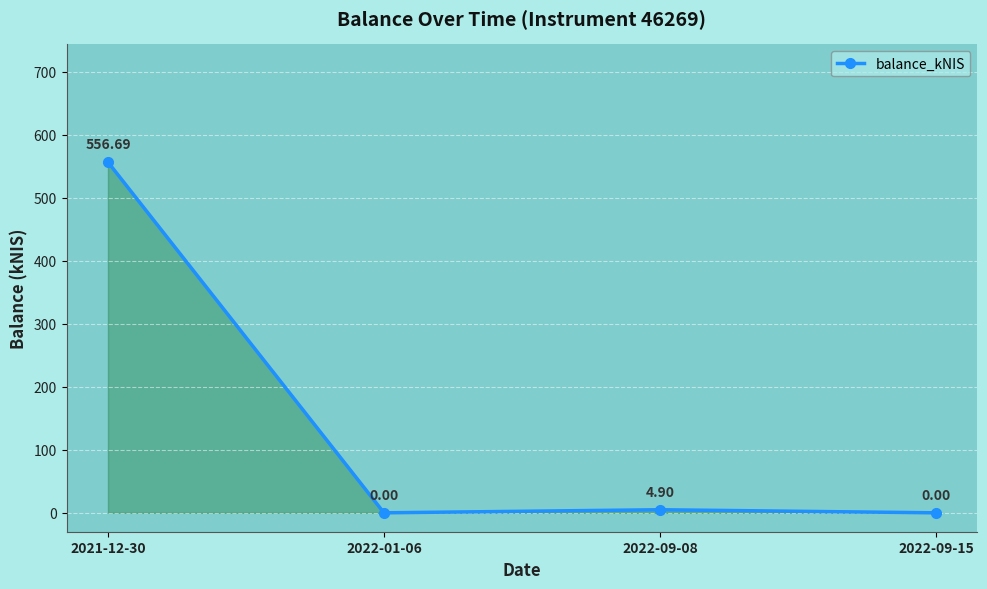

Reading left to right, what are all the values shown in this chart?

556.7	0.0	4.9	0.0